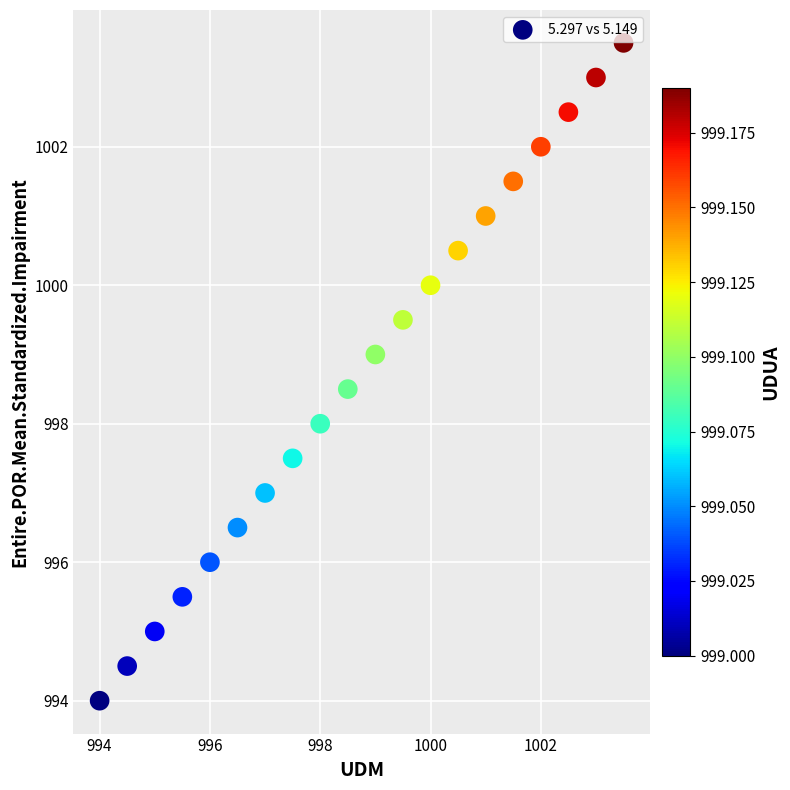

What is the range of Y values (max minus min)?

9.5